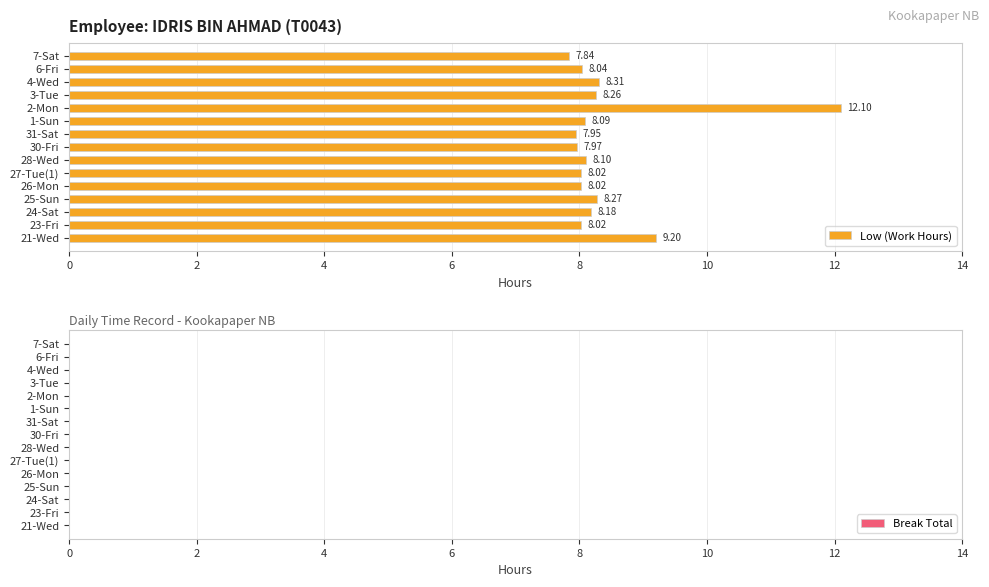

What is the sum of the values at 4-Wed and 26-Mon?

16.3